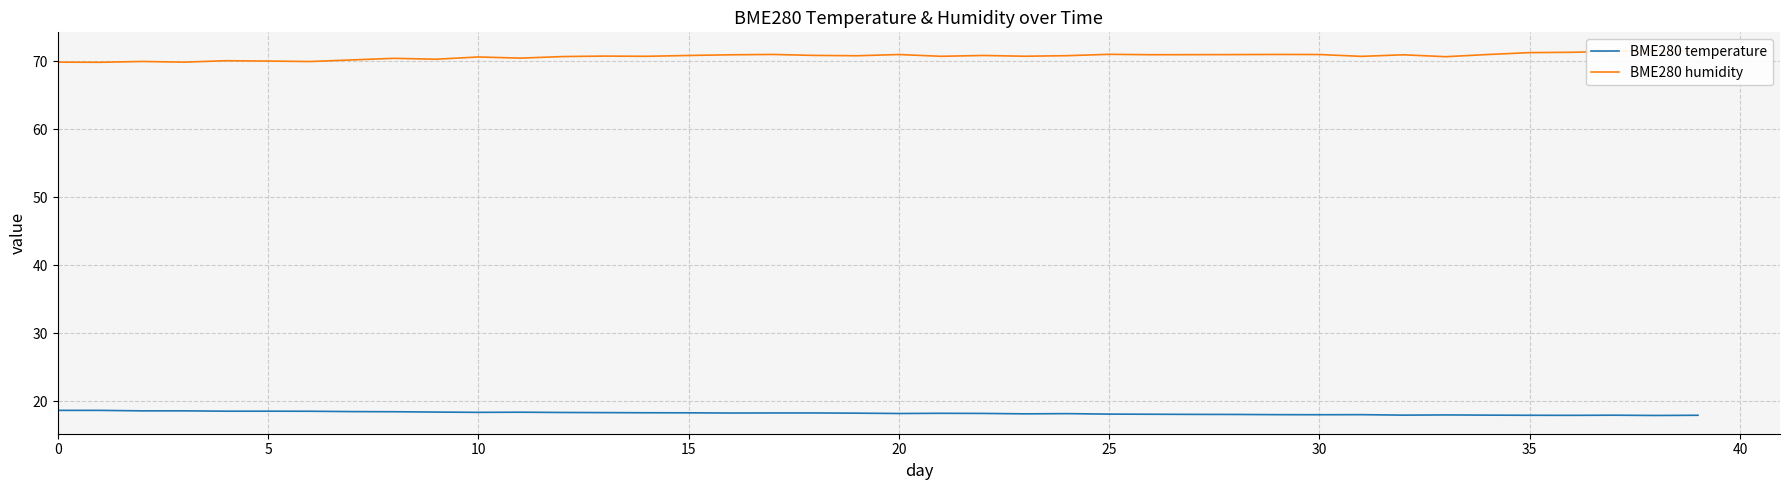

True or false: BME280 humidity has more than 1 points higher than both neighbors.

True